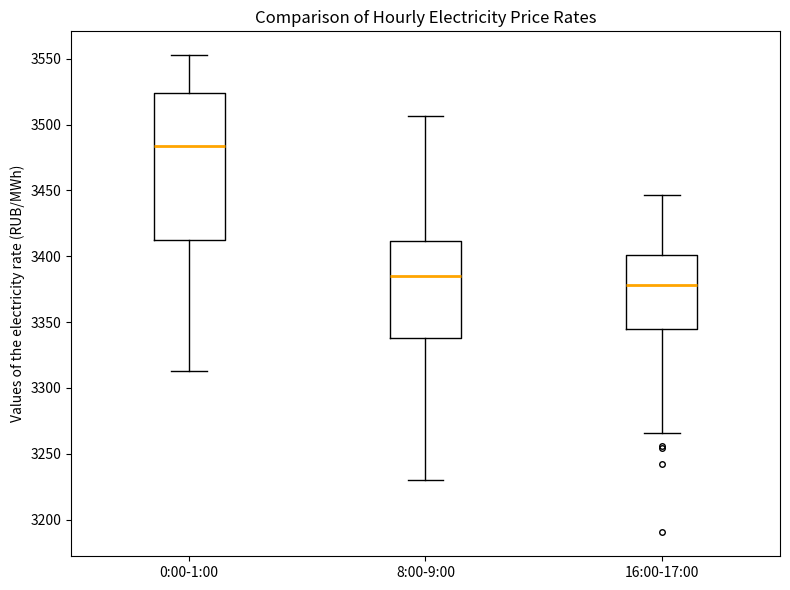

Which box has the lowest median line?

16:00-17:00